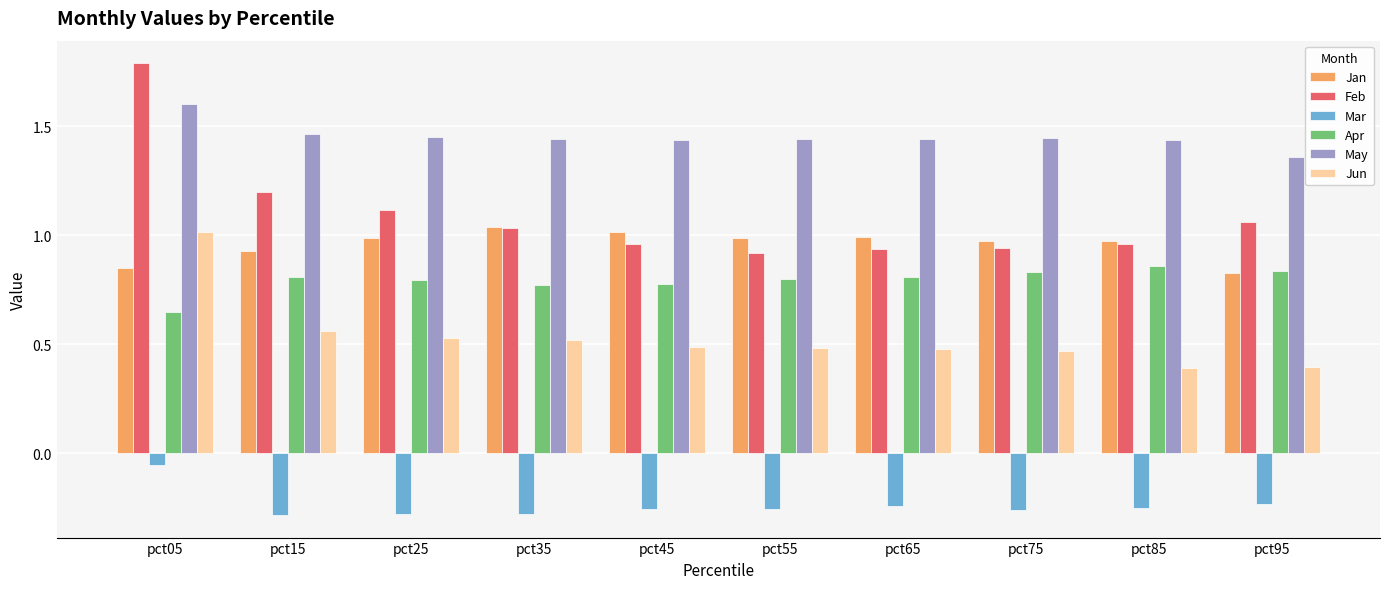

What is the greatest value displayed?

1.8